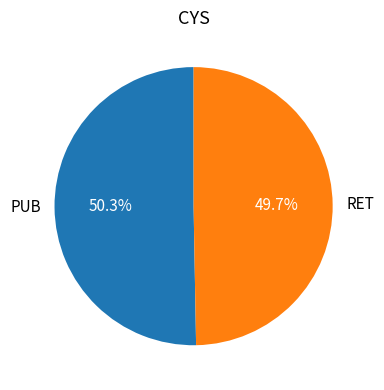

To the nearest percent, what portion does RET represent?

50%